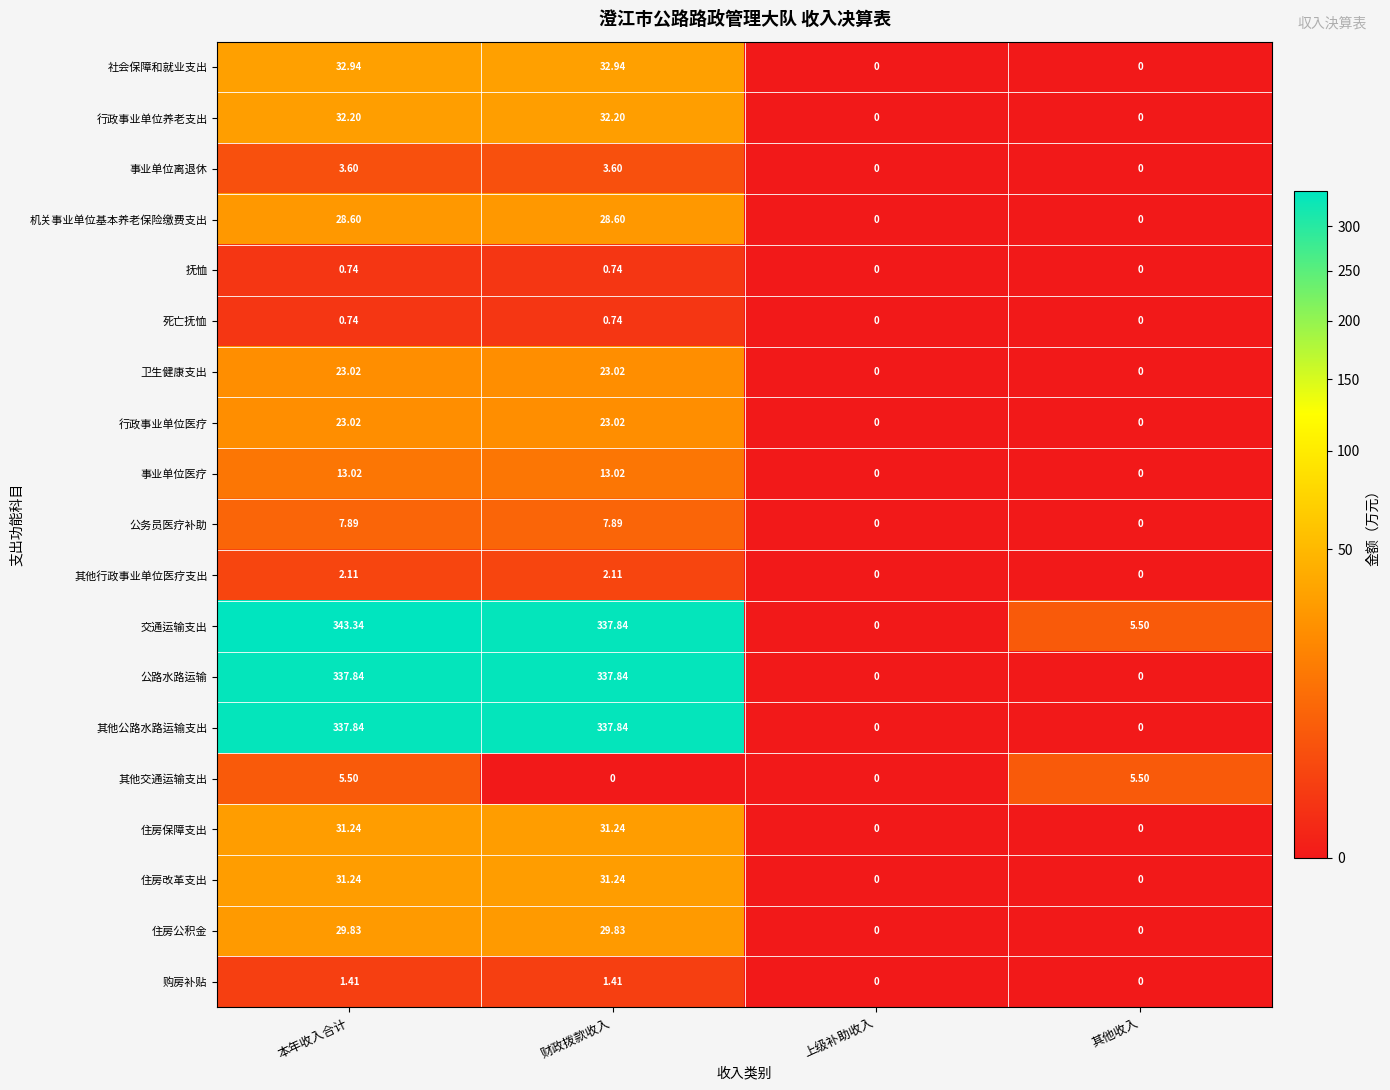

At which category does the chart reach its peak across all series?

本年收入合计